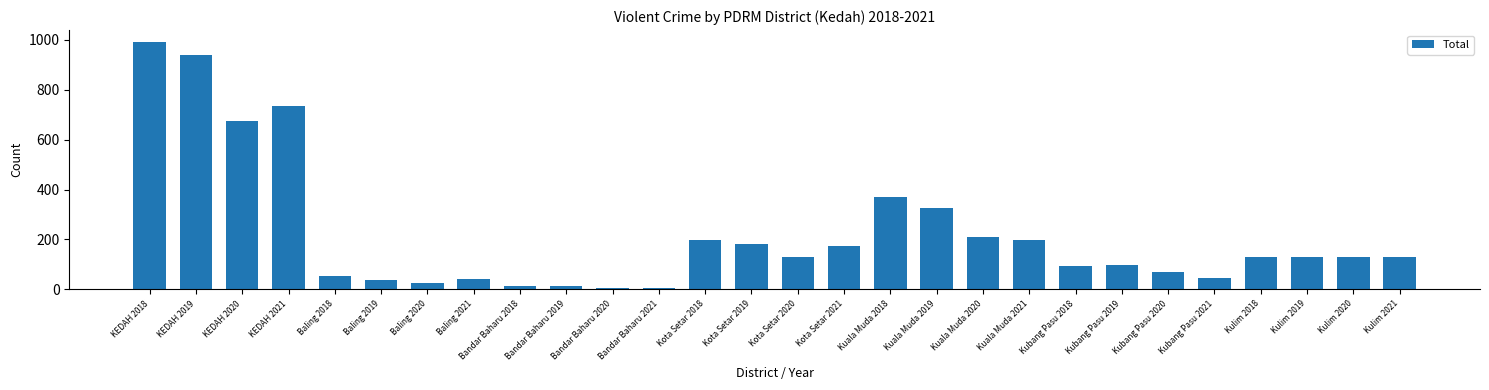

What is the difference between the second highest and minimum values?

933